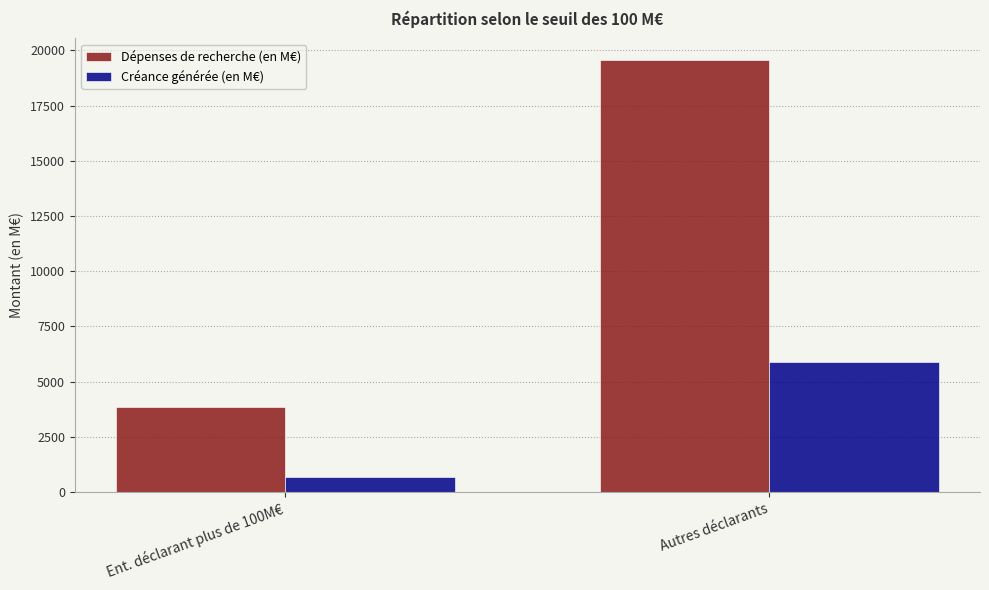

What position from the left is Ent. déclarant plus de 100M€?

1